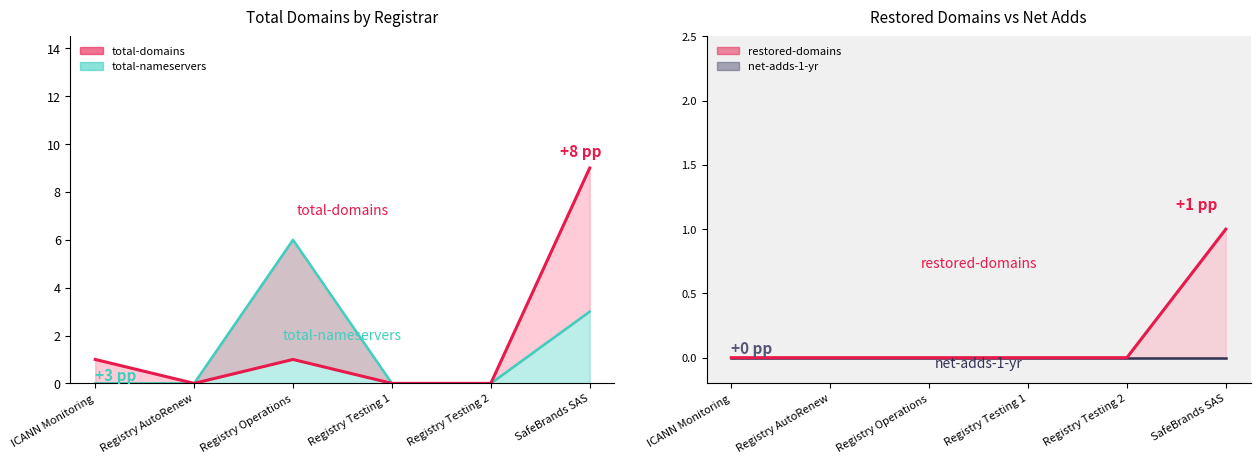

What is the difference between the restored-domains_line values at Registry Testing 1 and SafeBrands SAS?

1